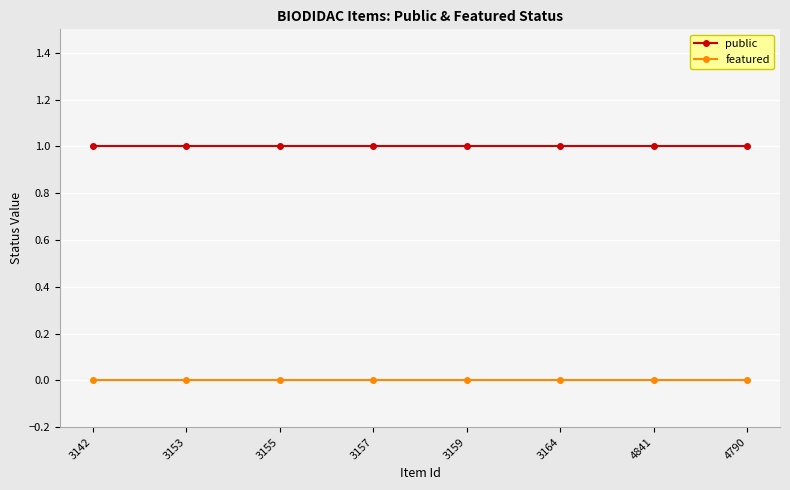

What is the value of the public point at the 2nd from the left?

1